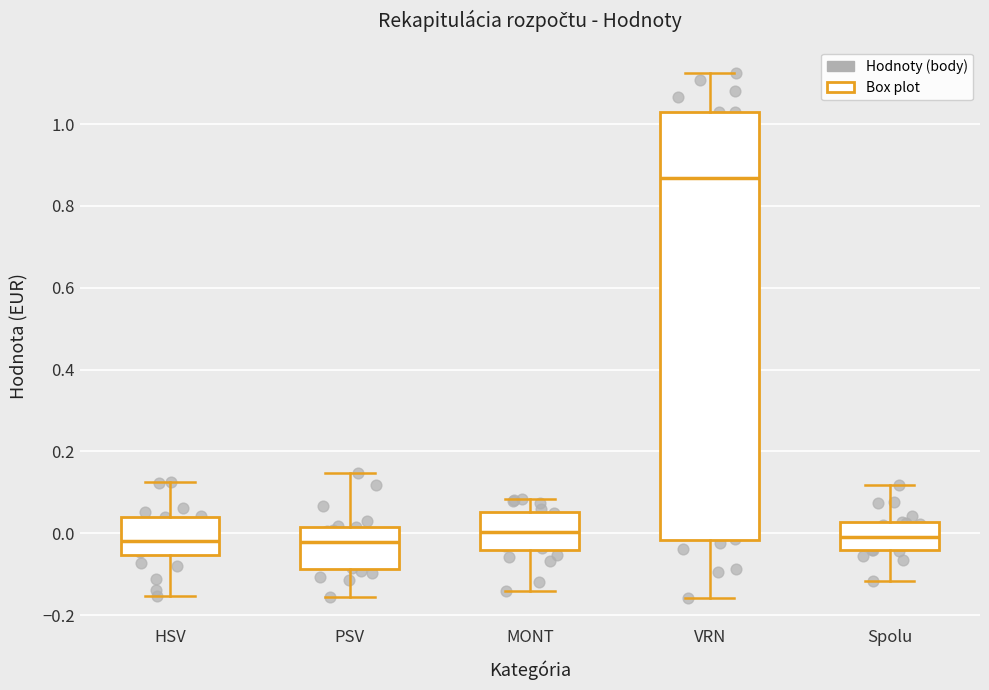

Where is the upper edge of the box for HSV on the y-axis? The values are not printed on the chart, so give them approximately, as read against the axis.

0.04